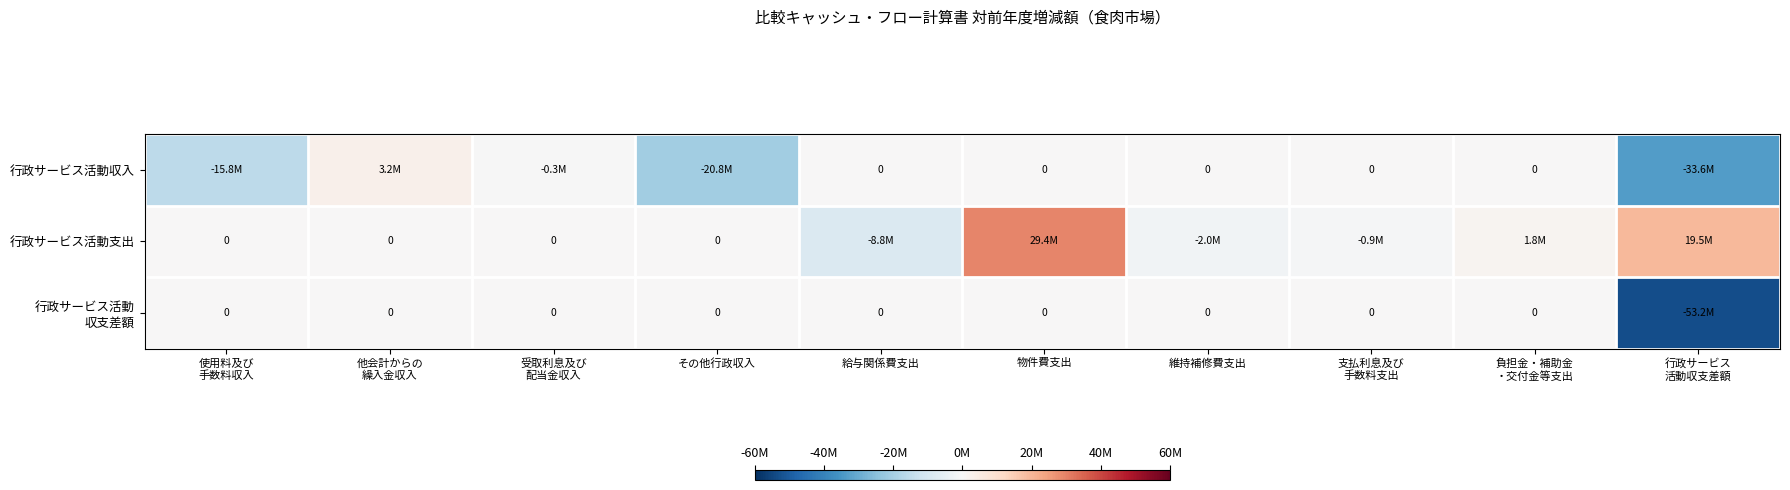

Between 給与関係費支出 and 維持補修費支出, which series saw the biggest shift?

行政サービス活動支出